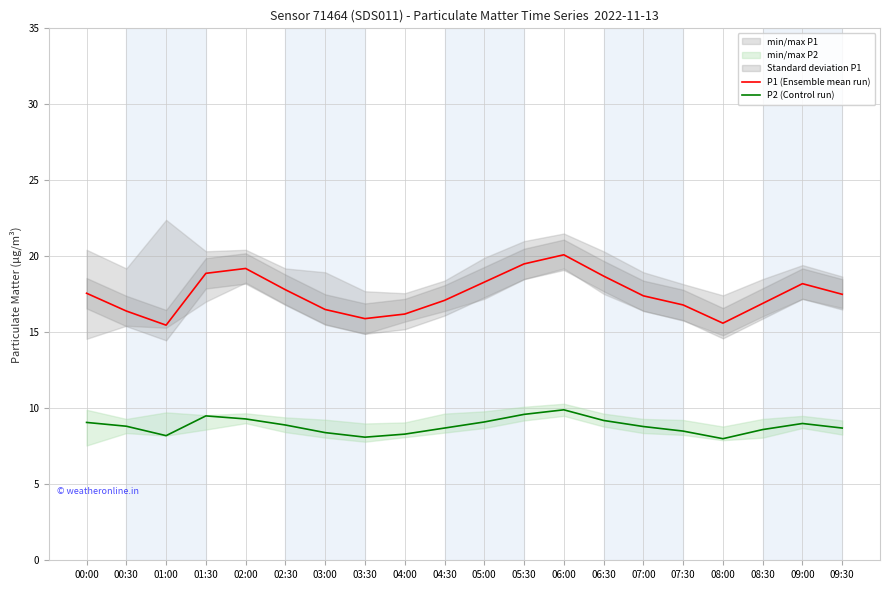

What position from the right is 09:00?

2